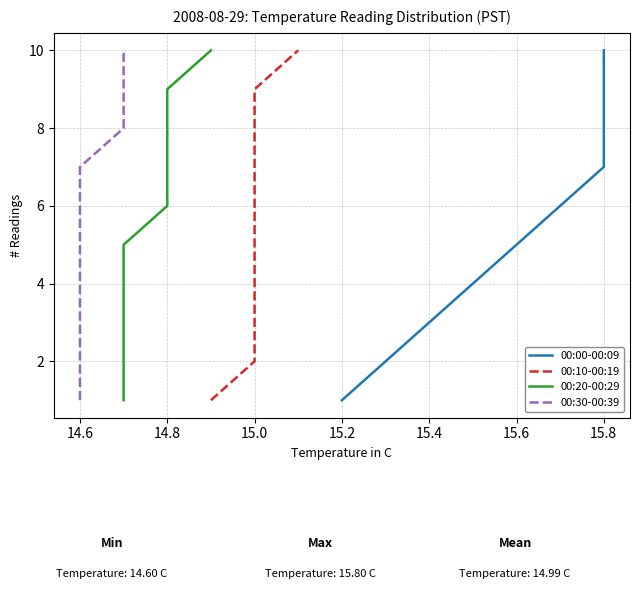

Reading left to right, list all the values displayed in this chart.

00:00-00:09: 1	2	3	4	5	6	7	8	9	10
00:10-00:19: 1	2	3	4	5	6	7	8	9	10
00:20-00:29: 1	2	3	4	5	6	7	8	9	10
00:30-00:39: 1	2	3	4	5	6	7	8	9	10